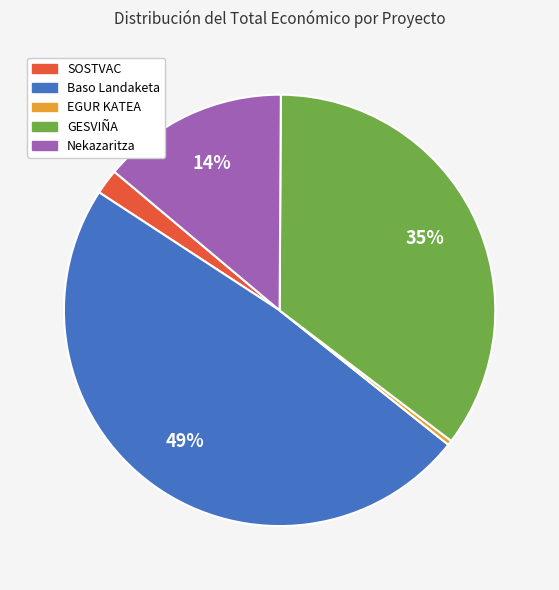

Between Nekazaritza and Baso Landaketa, which is larger?

Baso Landaketa